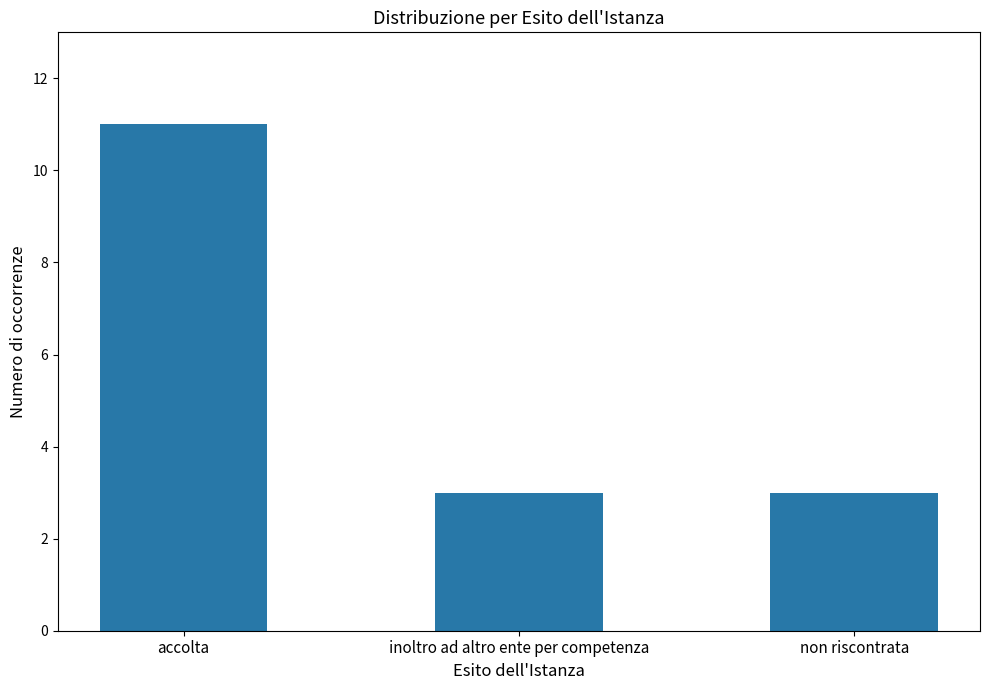

Between inoltro ad altro ente per competenza and accolta, which is larger?

accolta